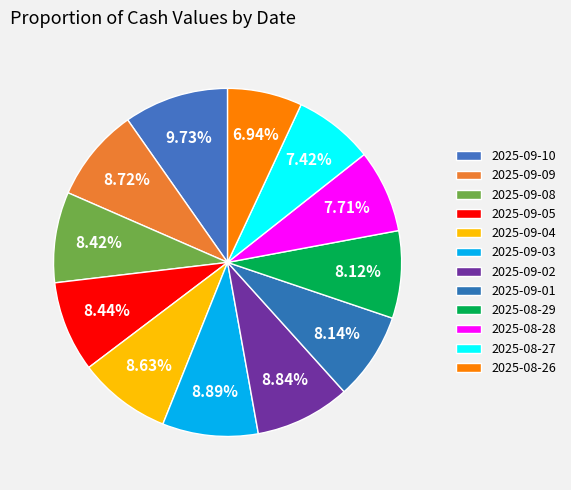

Is 2025-09-05 the majority of the pie?

No